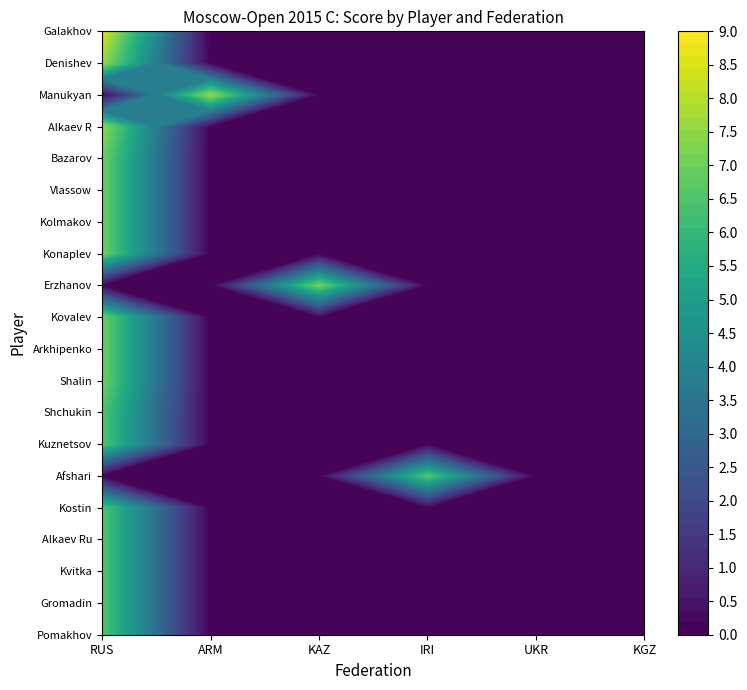

The RUS series shows 9.5 at 4. True or false?

False